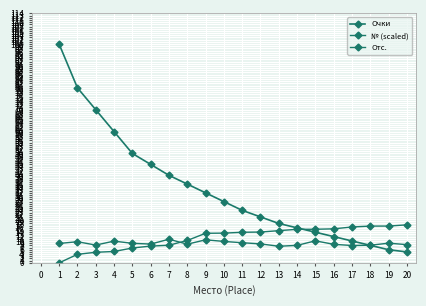

How many positive values does the Отс. series have?

19